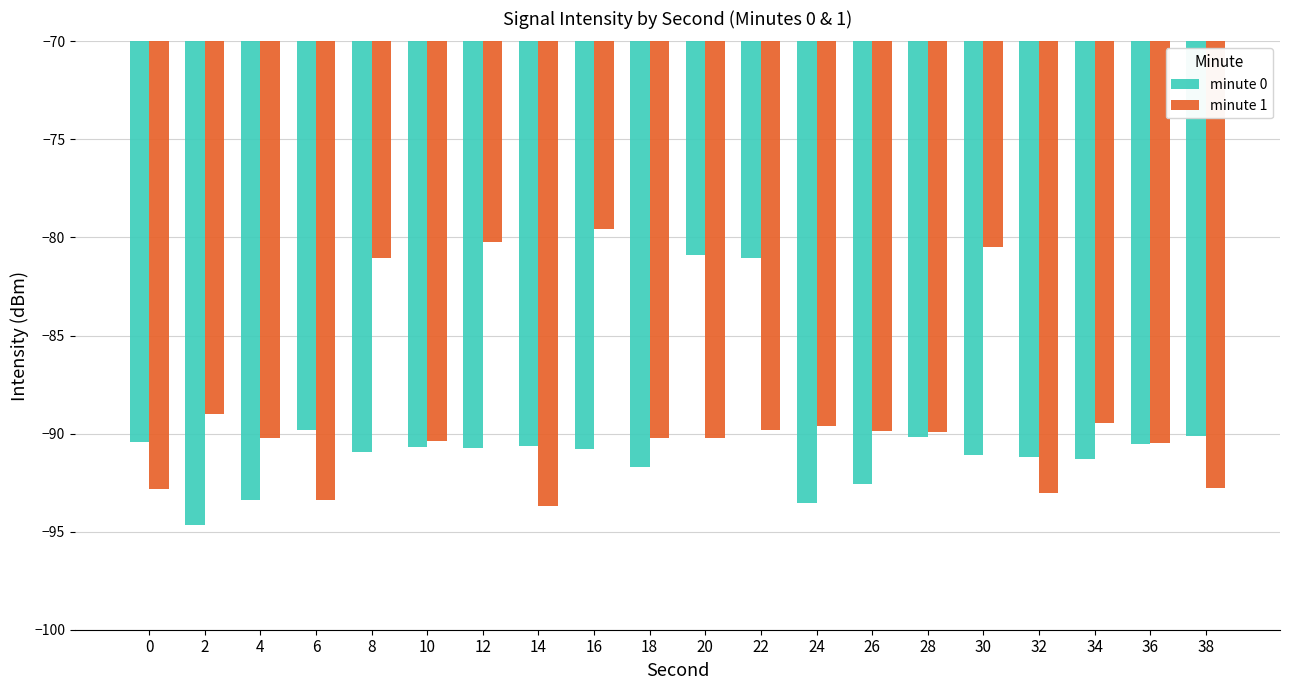

Is it true that minute 0 equals -30.6 at 0?

False